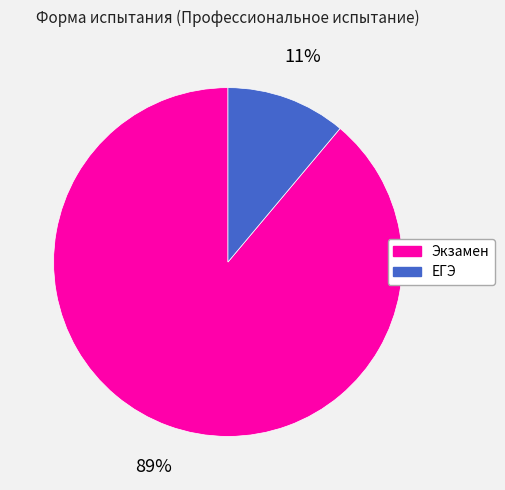

Which category has the smallest portion of the pie?

ЕГЭ